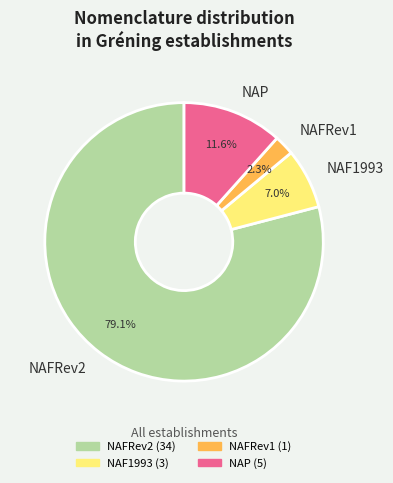

Which slice is the largest?

NAFRev2